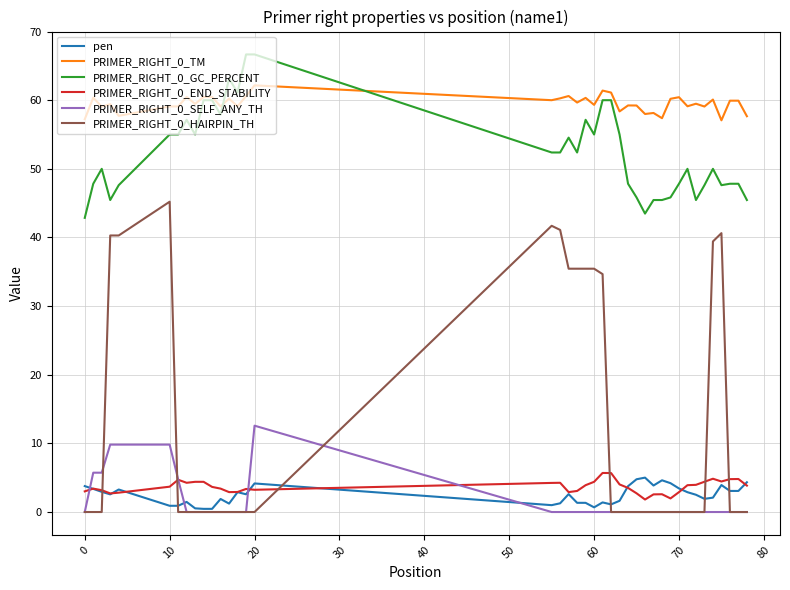

True or false: PRIMER_RIGHT_0_TM has more than 2 points higher than both neighbors.

True